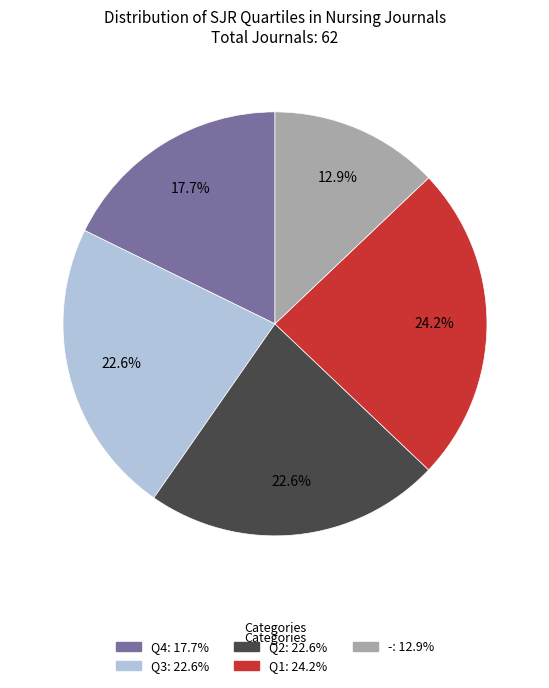

To the nearest percent, what percentage of the pie is Q4?

18%